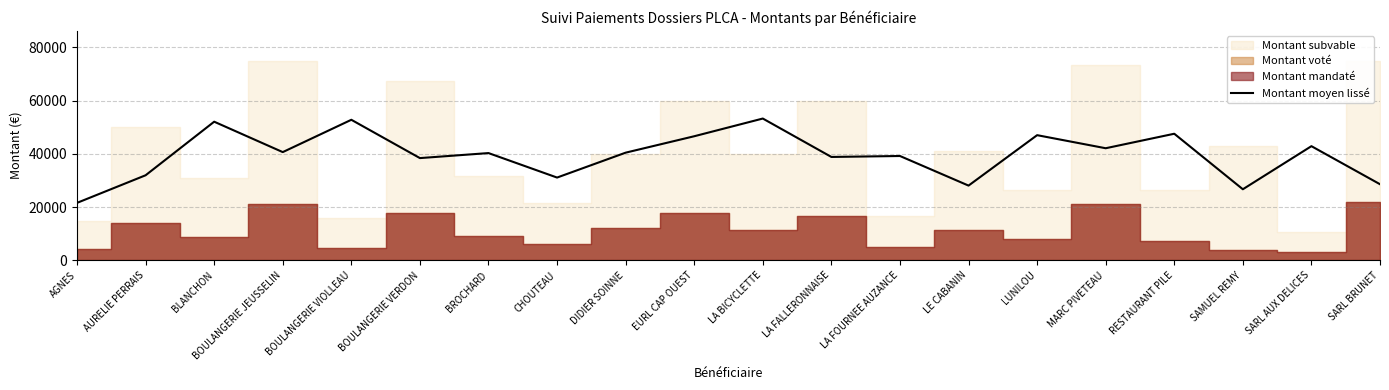

What value does the data have at BOULANGERIE VERDON?

38428.6